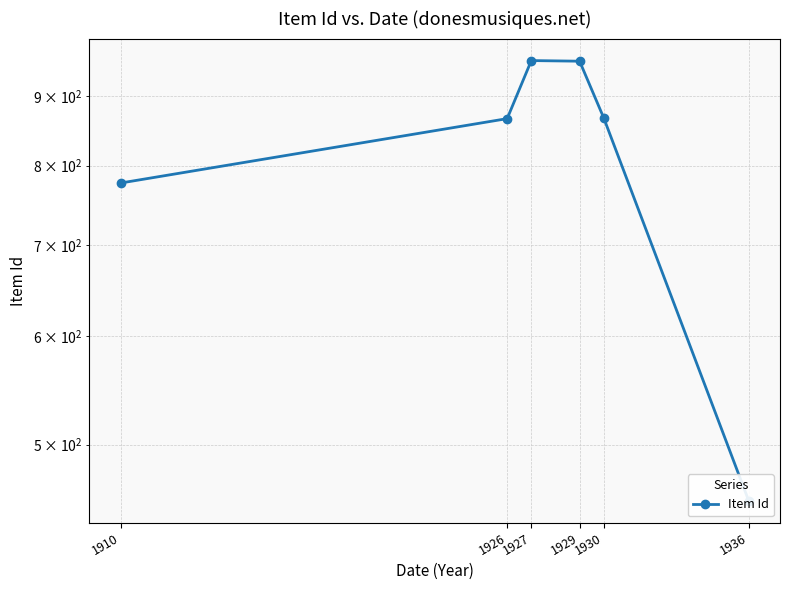

List the labels in order of value, largest first.

1927, 1929, 1930, 1926, 1910, 1936